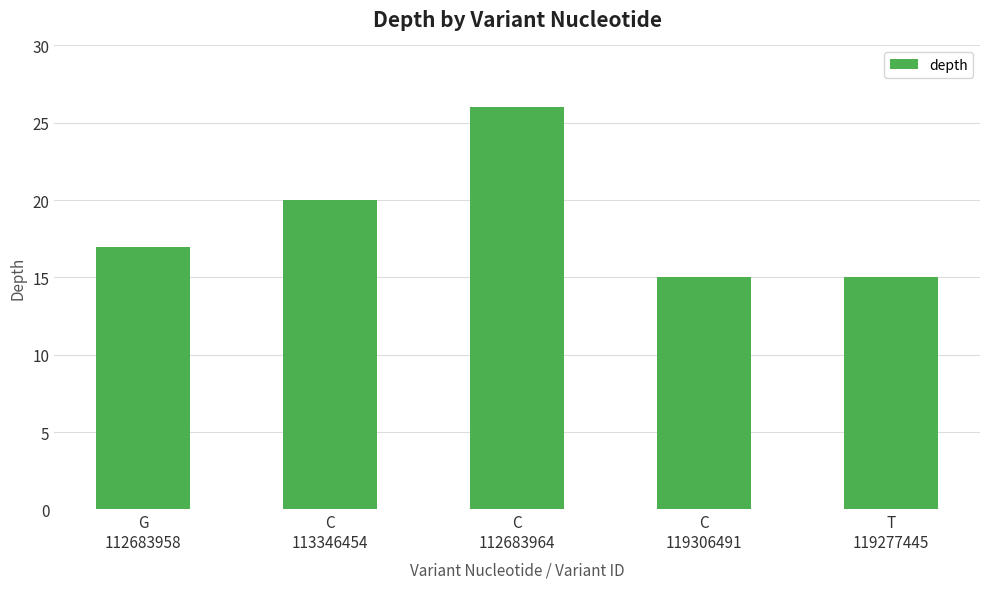

What position from the right is C
112683964?

3